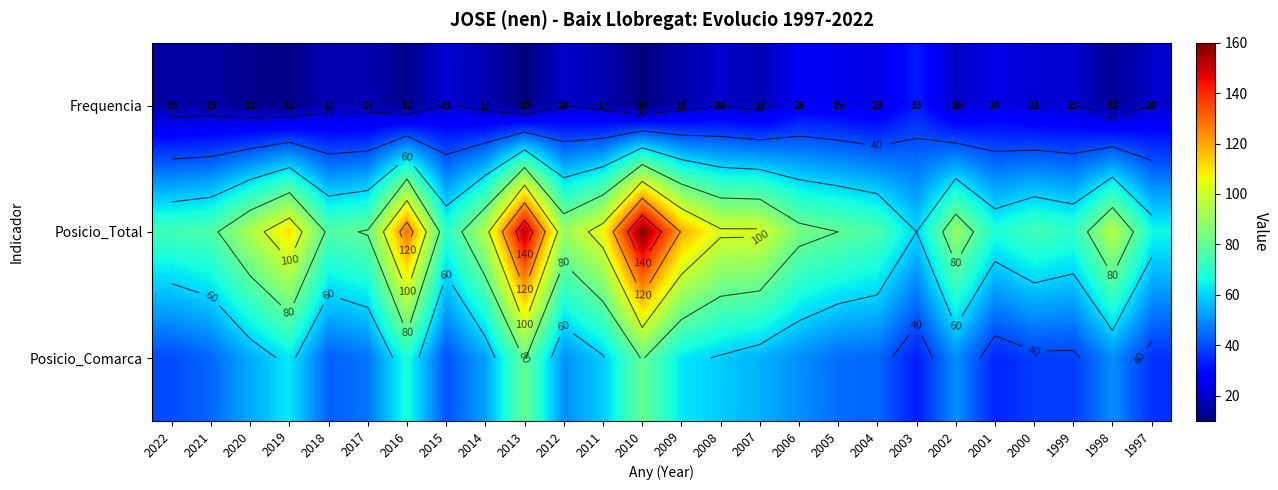

Which label corresponds to the smallest value in the chart?

2013